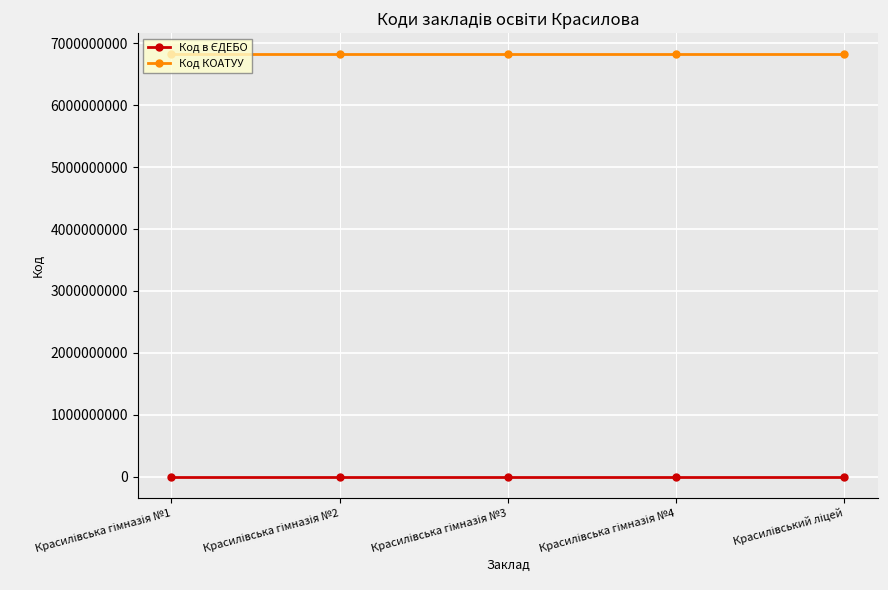

How many categories are shown in the chart?

5